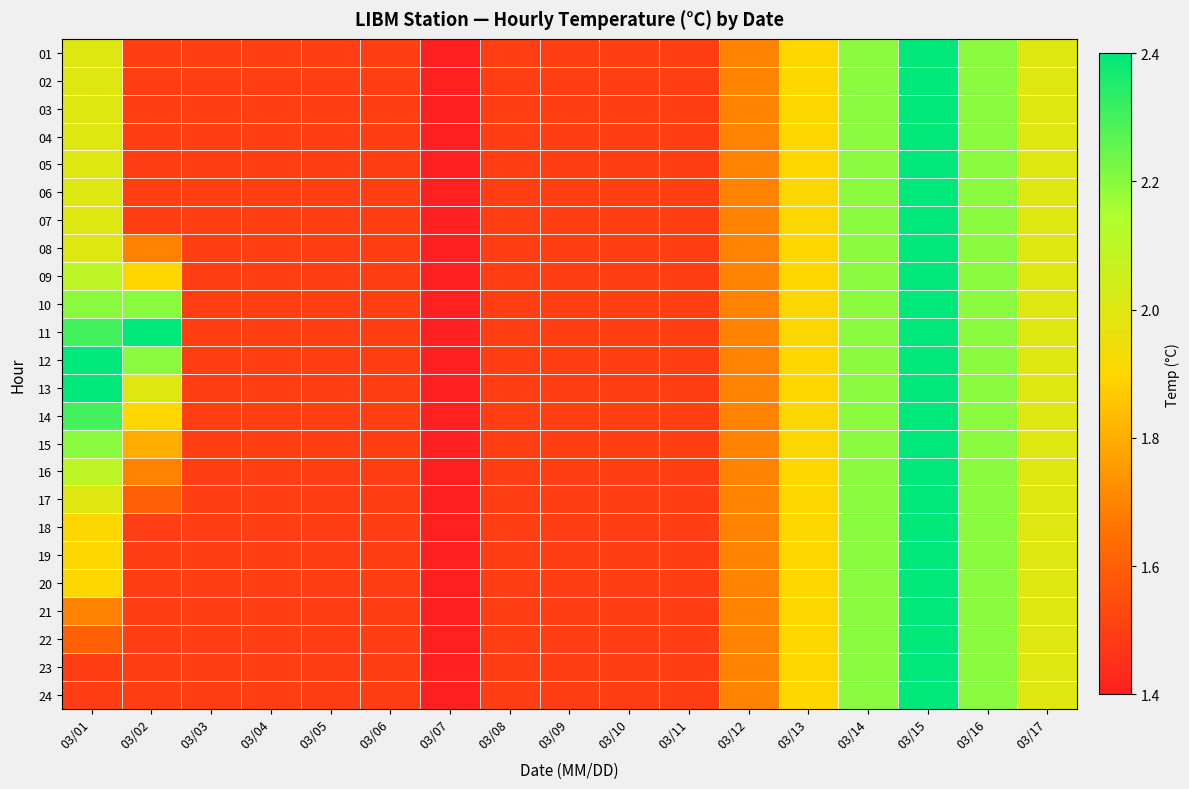

How many distinct data groups are displayed?

24